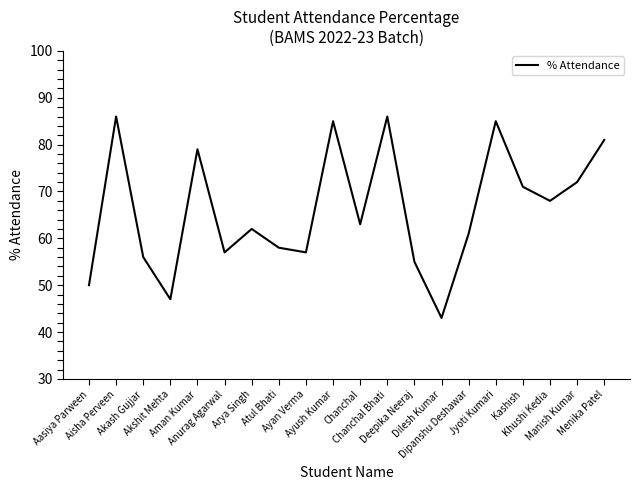

Reading left to right, list all the values displayed in this chart.

50	86	56	47	79	57	62	58	57	85	63	86	55	43	61	85	71	68	72	81